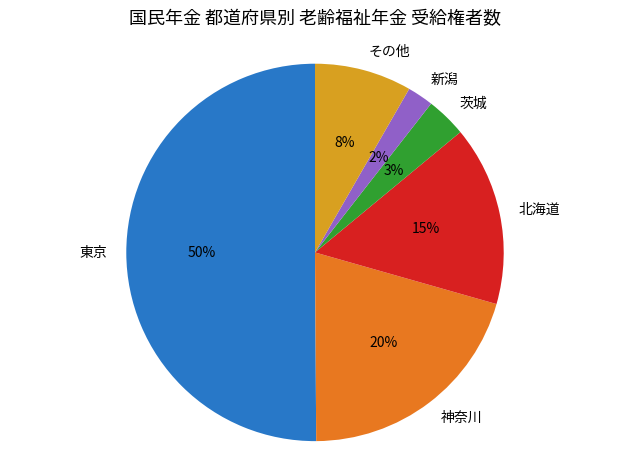

True or false: 北海道 accounts for 29% of the total.

False